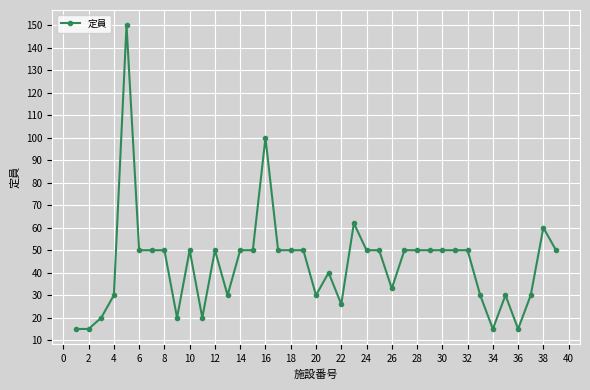

What is the minimum value shown in the chart?

15